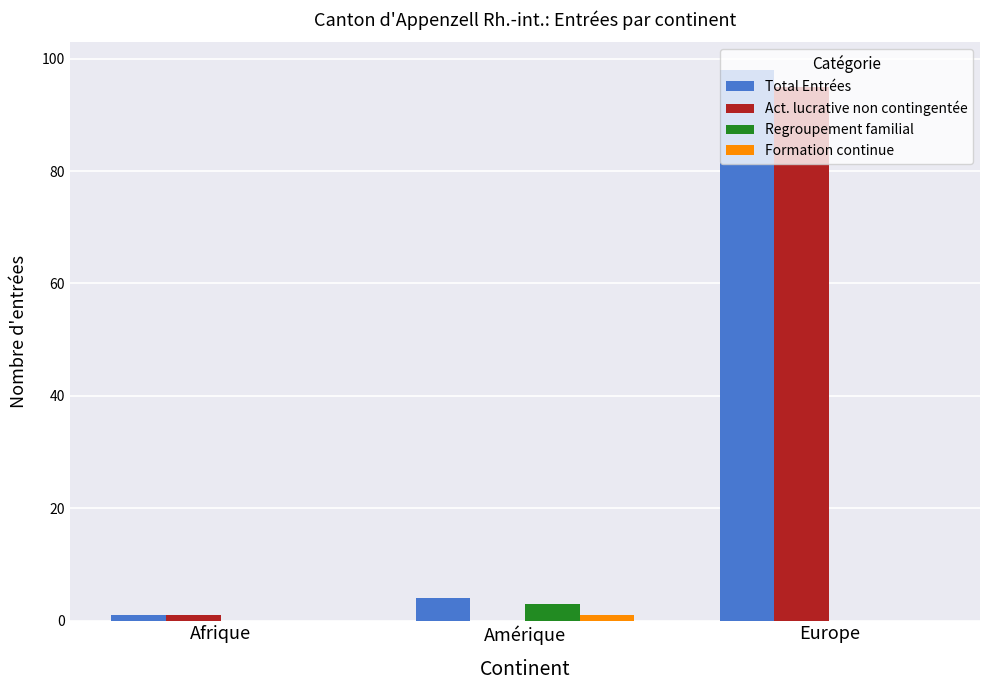

Which series changed the most between Amérique and Europe?

Act. lucrative non contingentée